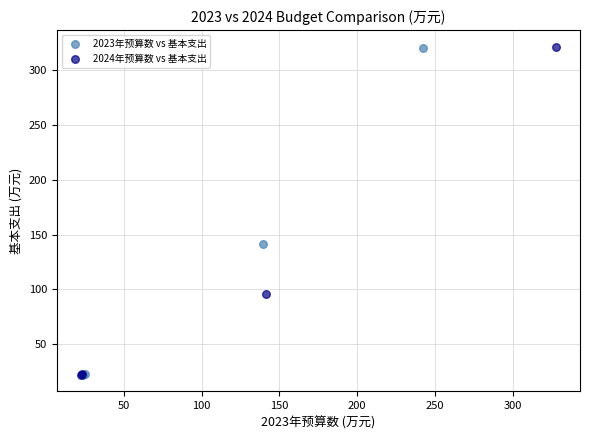

Which series has the largest Y range (max minus min)?

2024年预算数 vs 基本支出